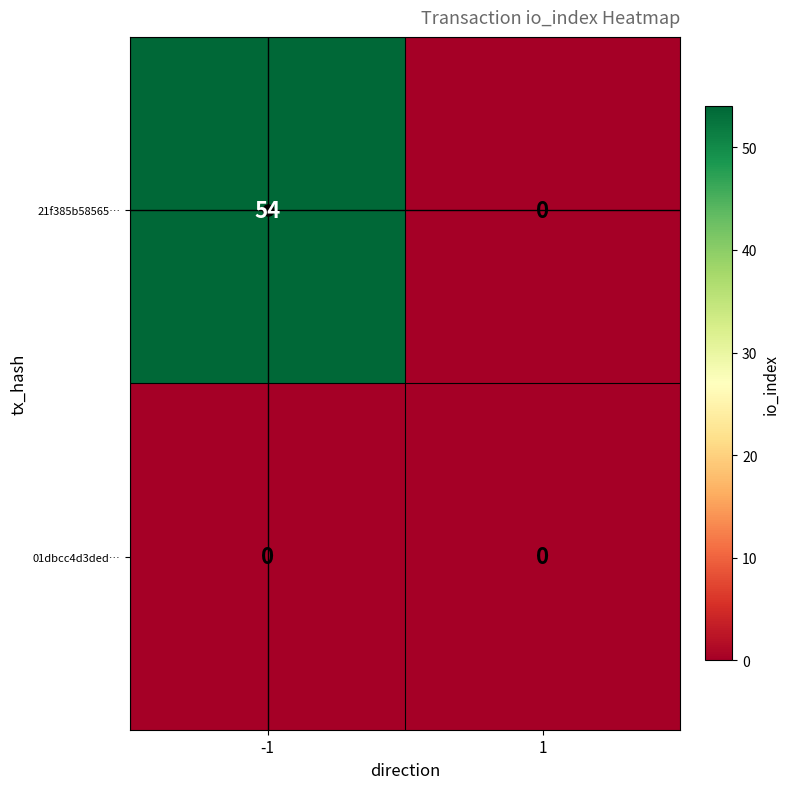

What value does the 21f385b58565… series have at -1, to the nearest 5?

55